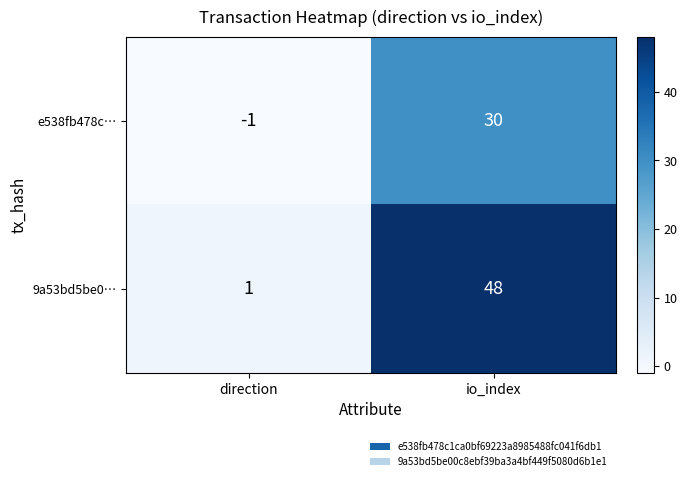

Rank the series by their average value, from highest to lowest.

9a53bd5be0…, e538fb478c…